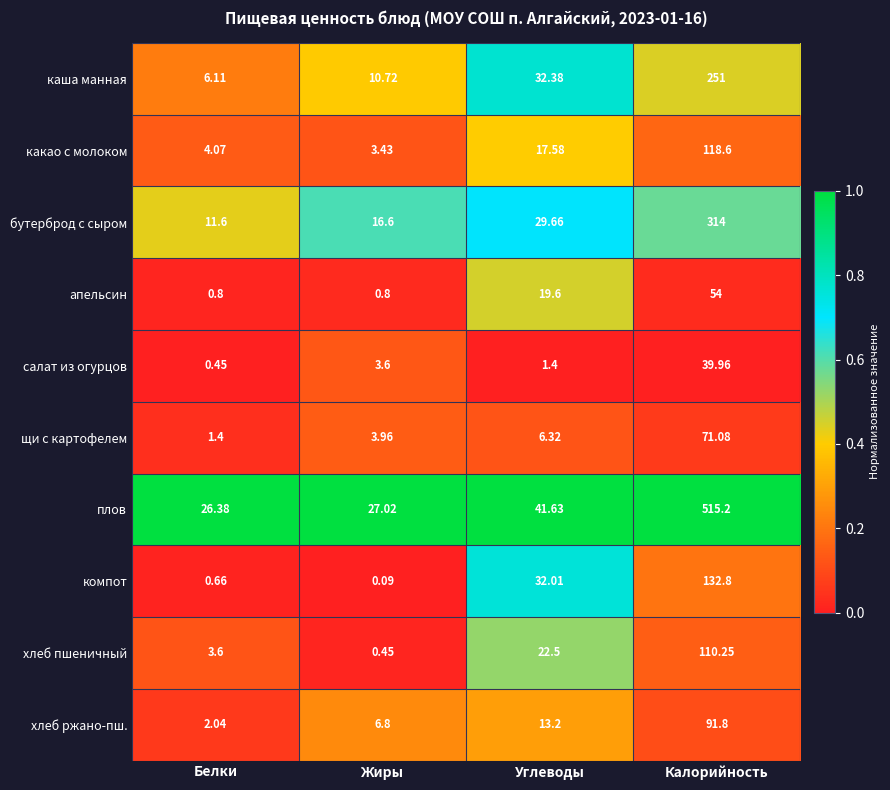

Which category has the lowest value across all series?

Жиры